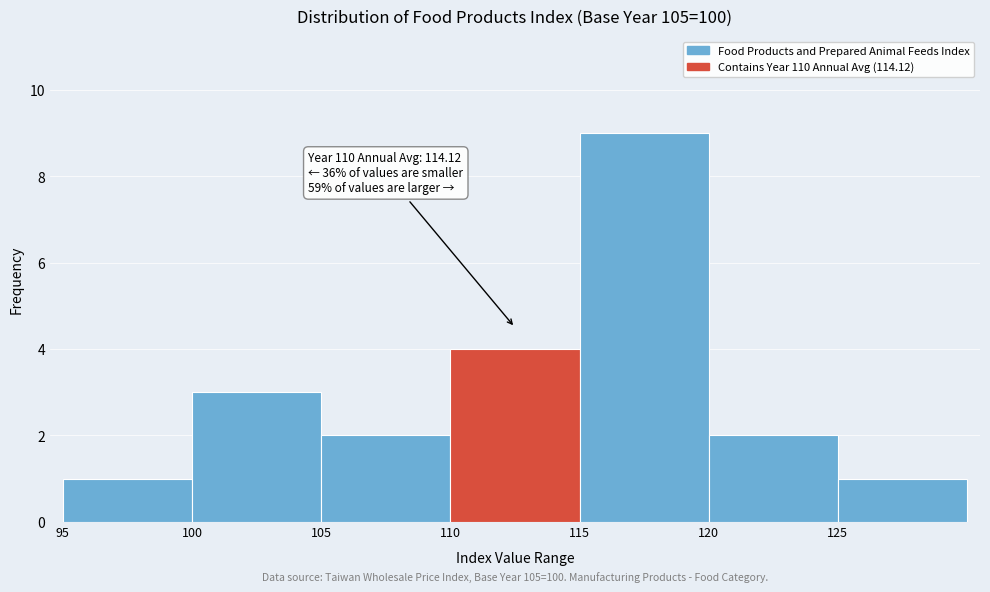

Over which range of the x-axis is the bar tallest?

115 to 120